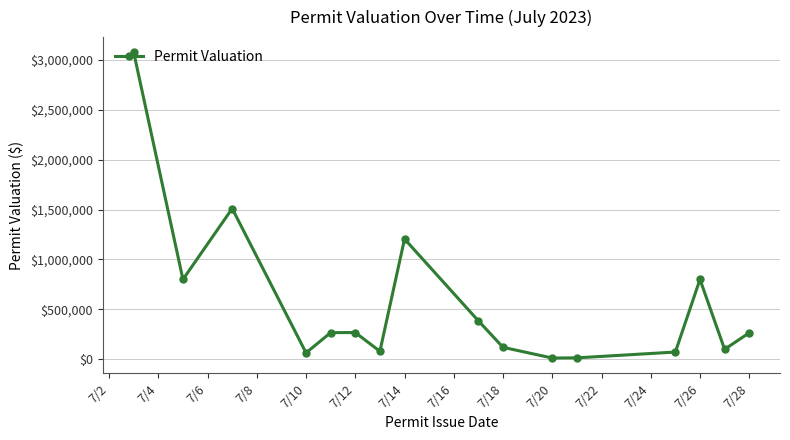

What is the difference between the maximum and minimum values?

3061500